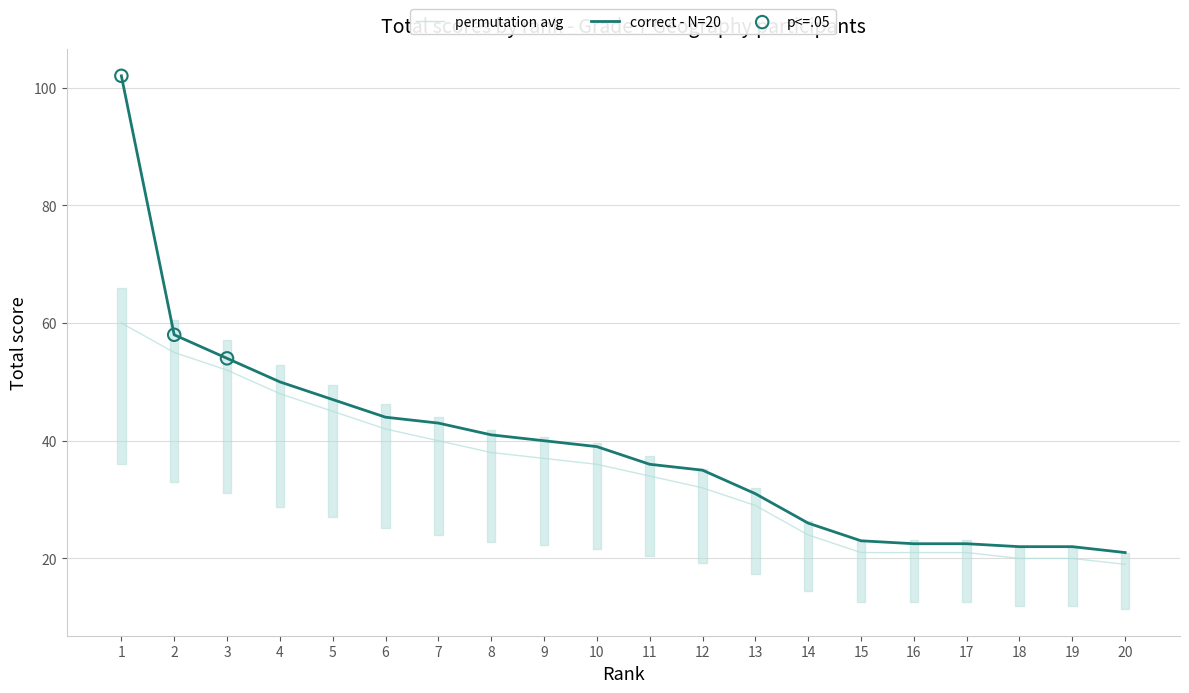

Which series contains the highest Y value?

correct - N=20